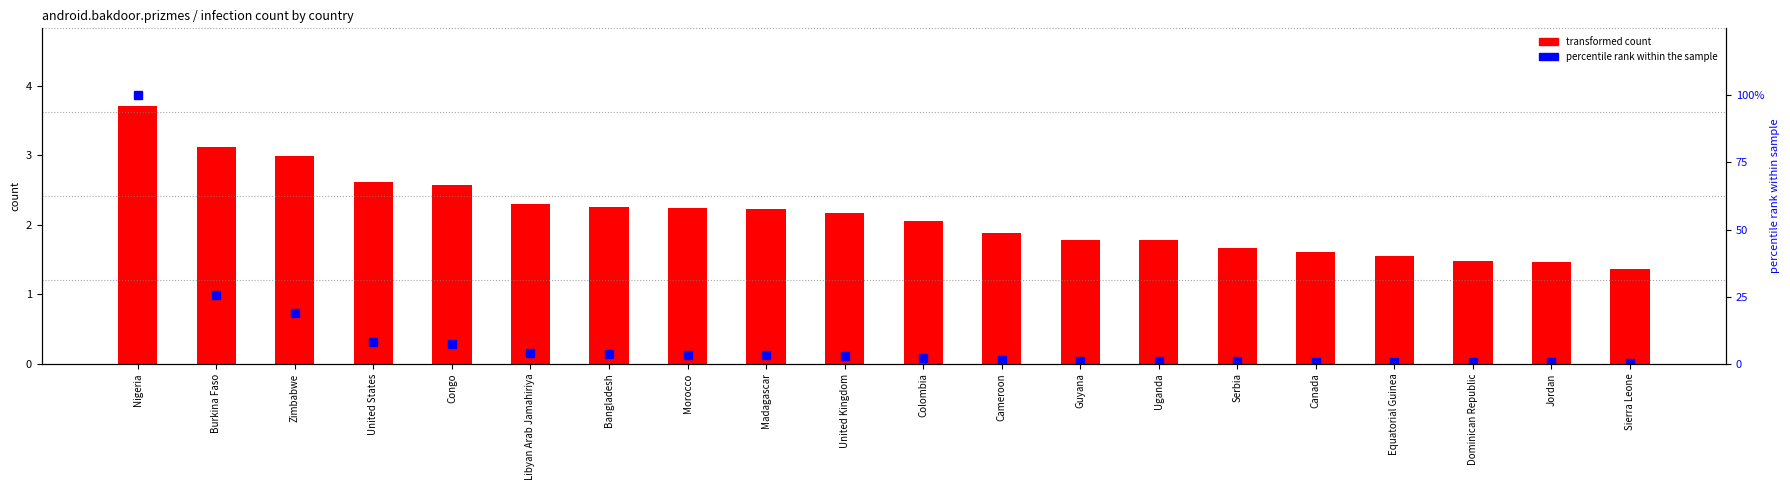

Rank the series by their maximum value, from lowest to highest.

transformed count, percentile rank within the sample